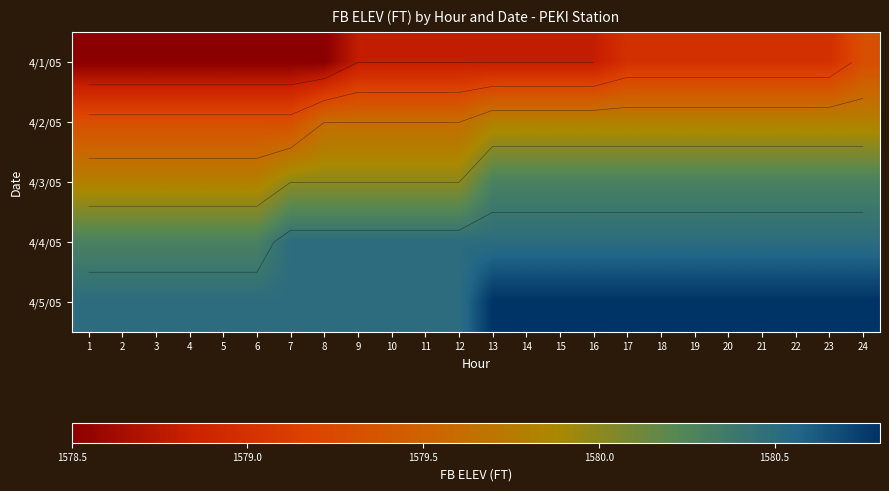

Rank the series at 2 from lowest to highest value.

4/1/05, 4/2/05, 4/3/05, 4/4/05, 4/5/05